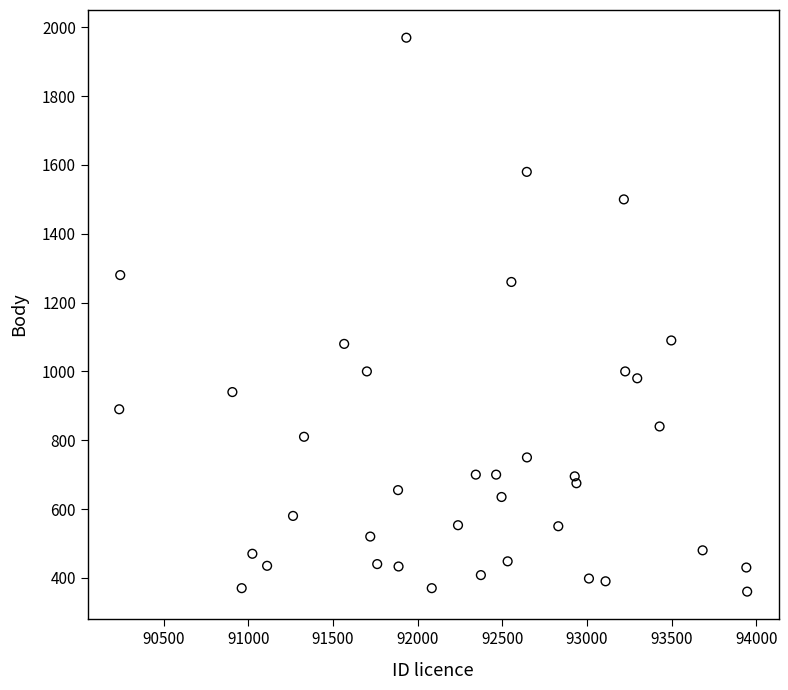

What is the range of X values (max minus min)?

3707